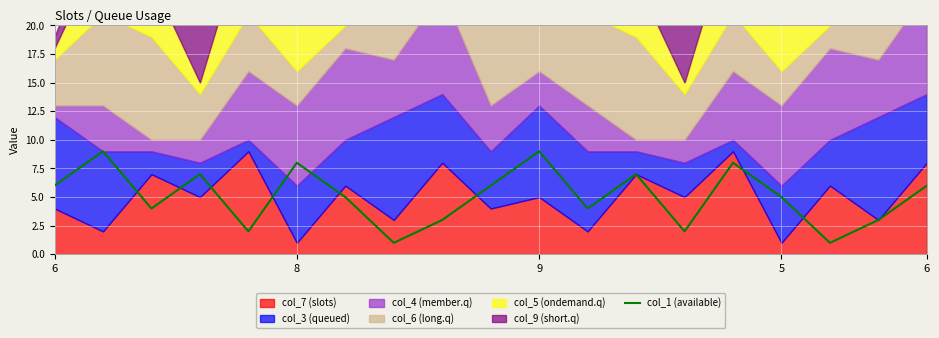

What is the label of the 8th point from the left?

7